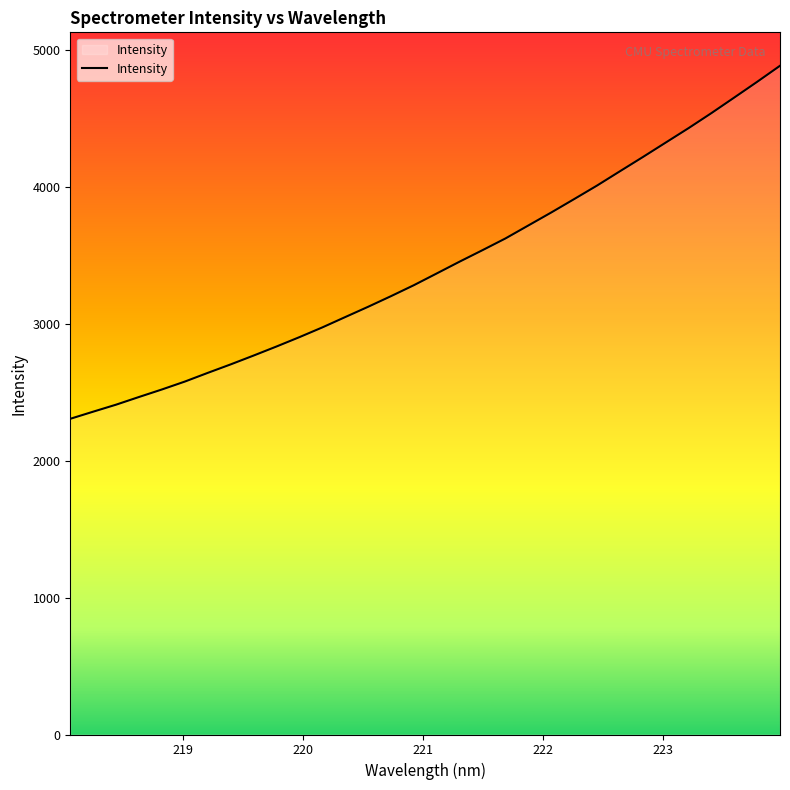

What is the greatest value displayed?

4881.5